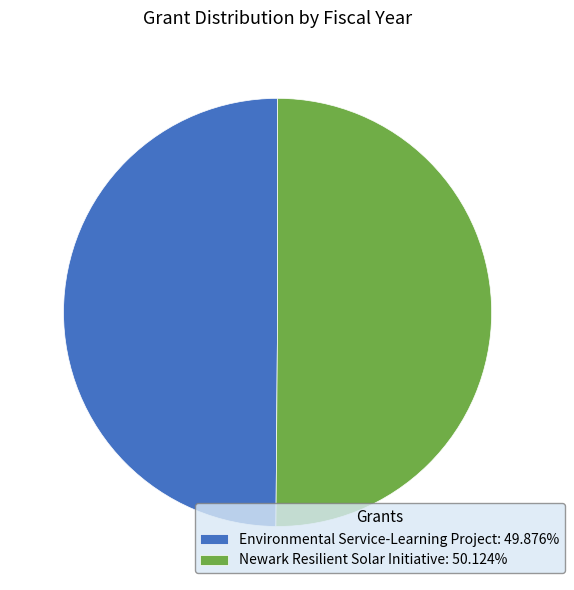

True or false: Newark Resilient Solar Initiative accounts for 44% of the total.

False